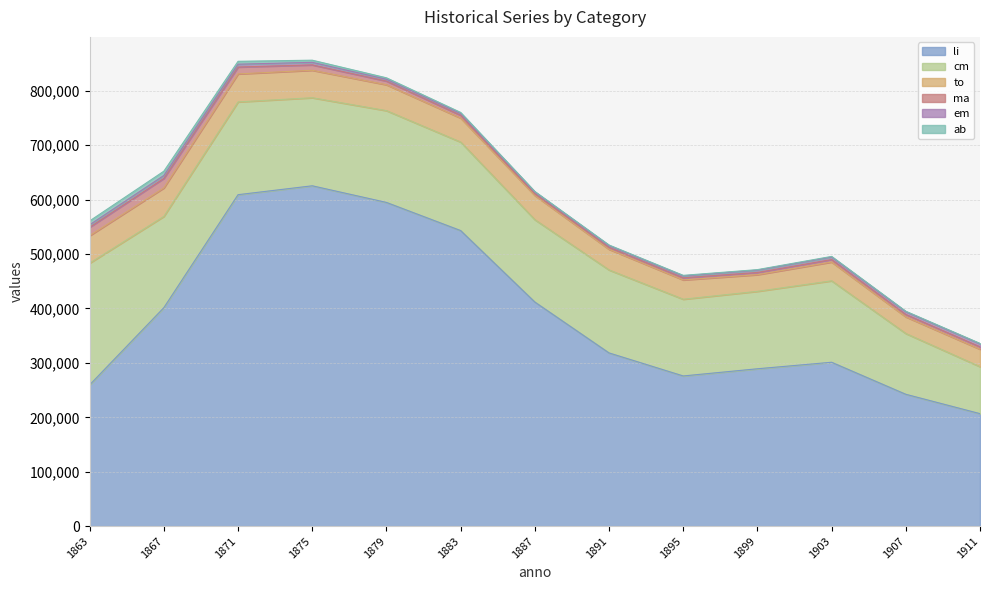

Reading left to right, transcribe all the data shown in this chart.

li: 259618	401481	609091	625437	594869	543166	411847	318322	275995	289200	301176	242319	206737
em: 4470	5382	5211	4675	3375	3389	2981	3187	3542	4352	4710	5021	5492
to: 50452	52348	51469	50464	47567	44020	44500	37959	35468	30605	34512	30550	31999
ma: 15589	17530	12652	9893	6737	5194	3427	3657	3838	4038	4563	4422	4471
ab: 7098	7879	5301	3971	2649	1814	981	1045	1040	912	1091	925	815
cm: 223672	167670	170454	161800	168658	162658	151283	152444	140992	142280	149638	111676	86309